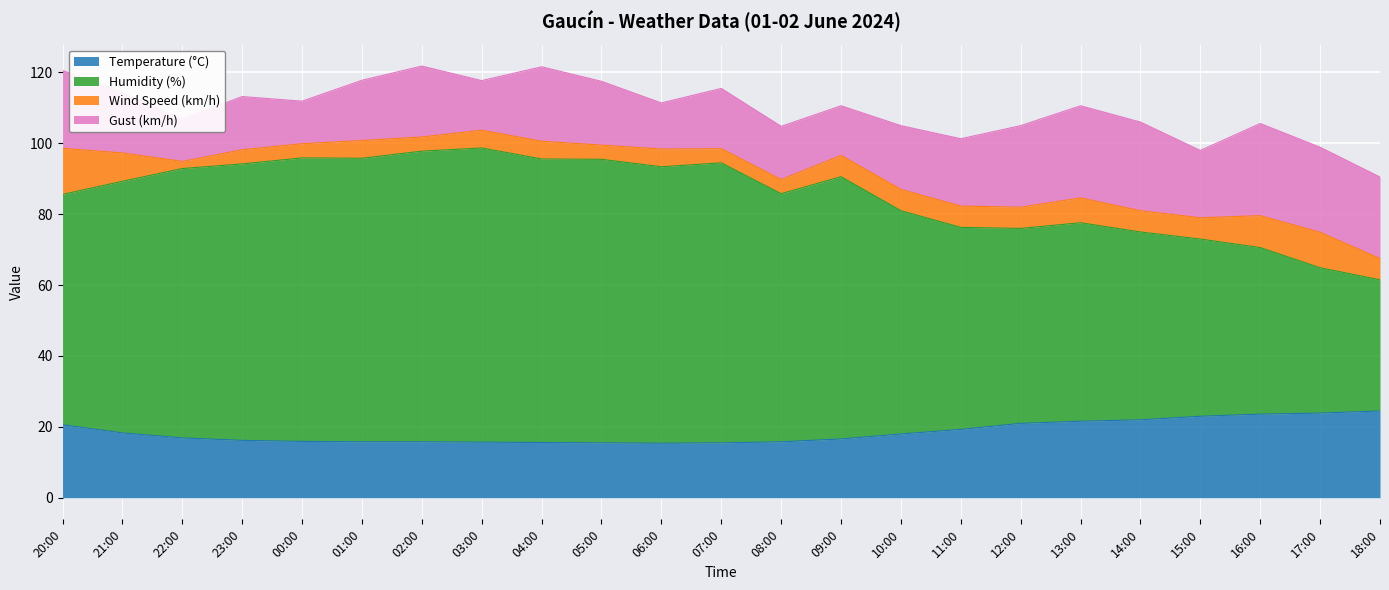

In Temperature (°C), how many points are lower than both neighbors (excluding endpoints)?

1